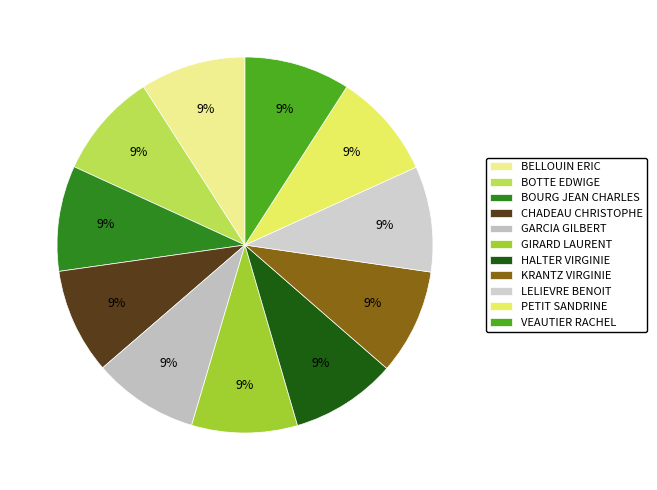

True or false: GIRARD LAURENT accounts for 9% of the total.

True